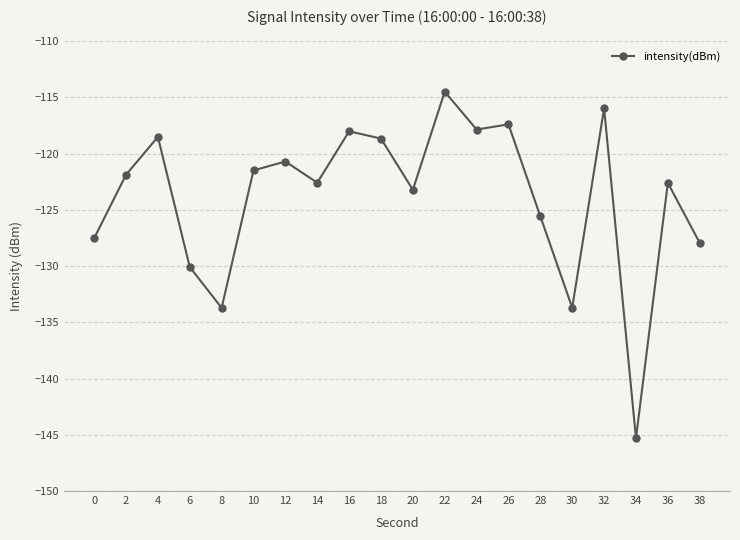

Read the value at 30.

-133.7